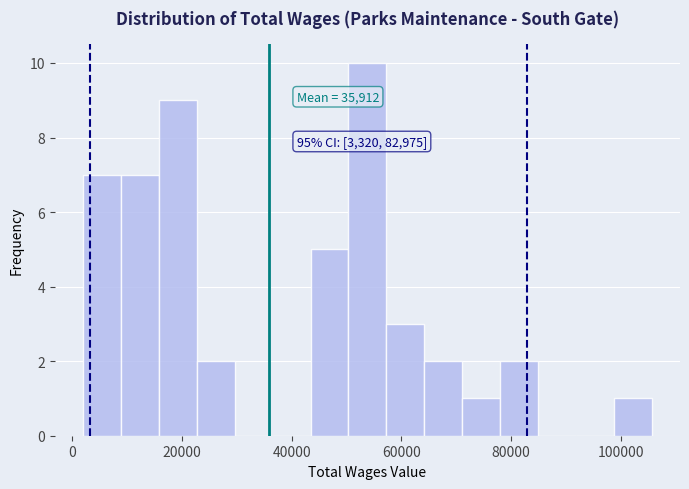

Read against the x-axis, roughly where is the centre of the tallest bar?

54000